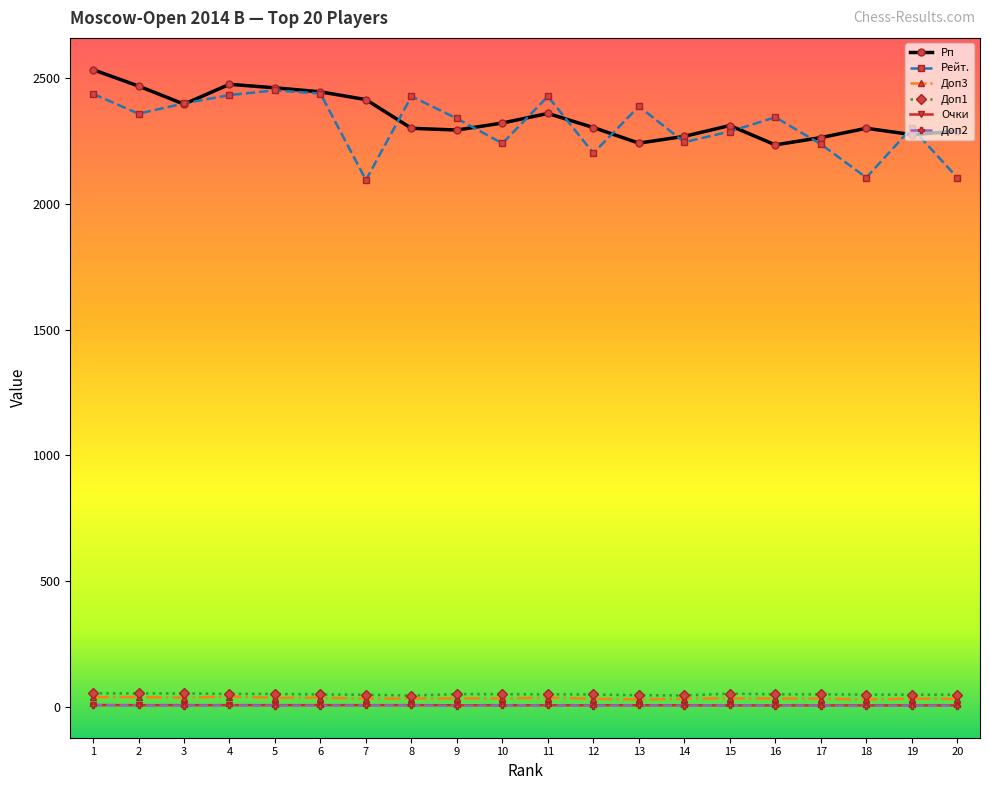

What is the highest value of the Рп series?

2534.0